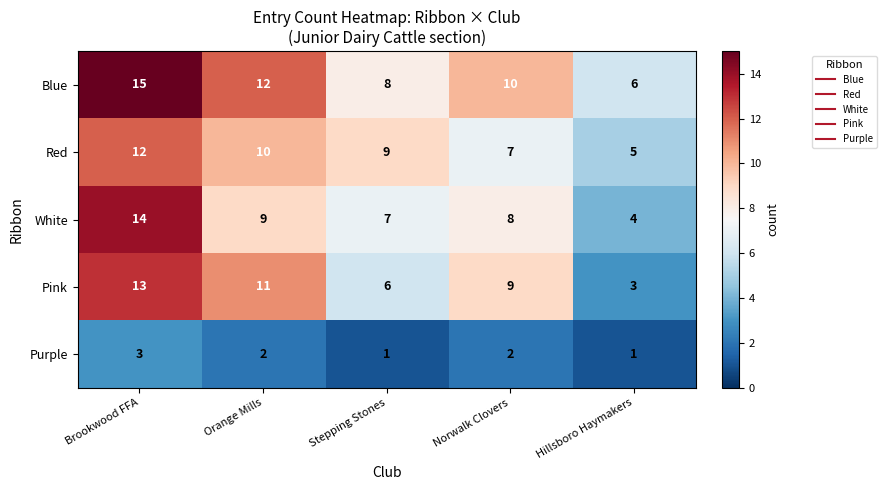

Rank the series by their maximum value, from lowest to highest.

Purple, Red, Pink, White, Blue